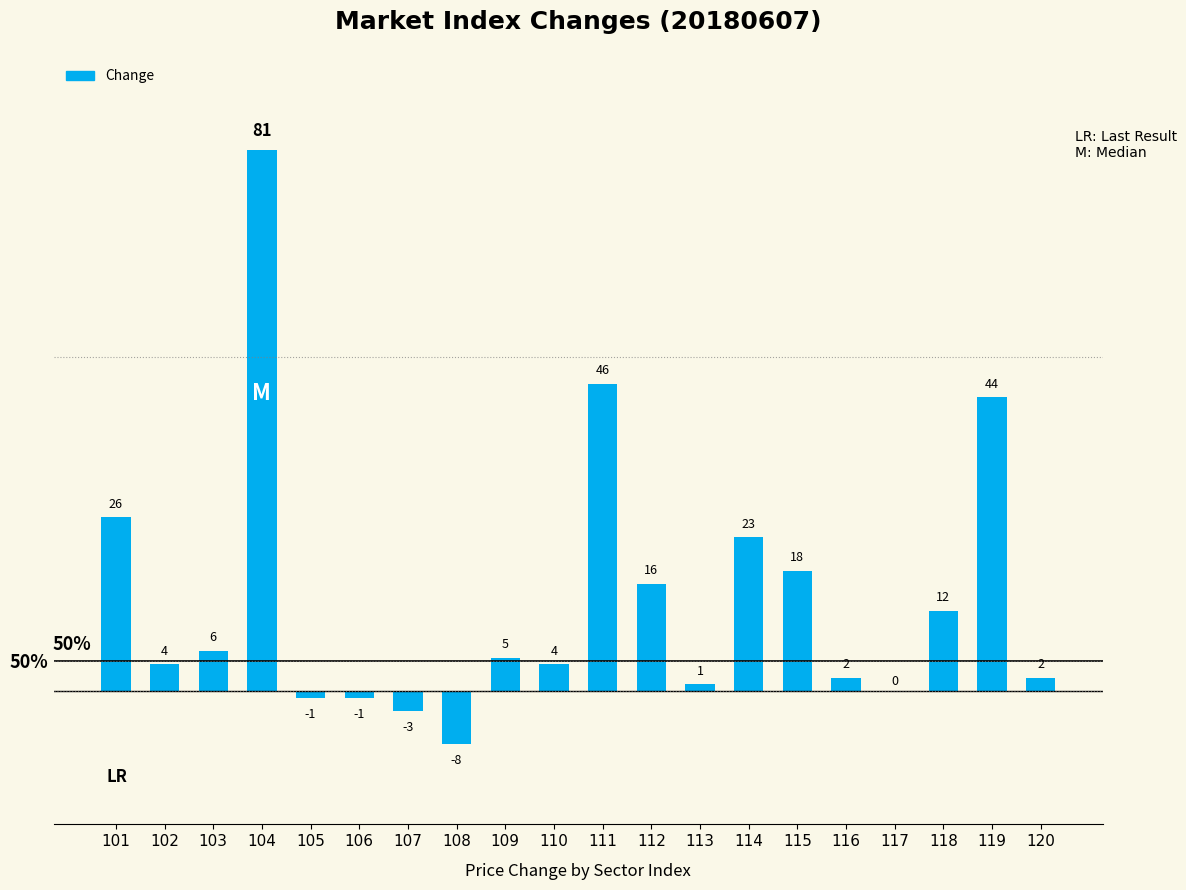

Which label corresponds to the largest value in the chart?

104